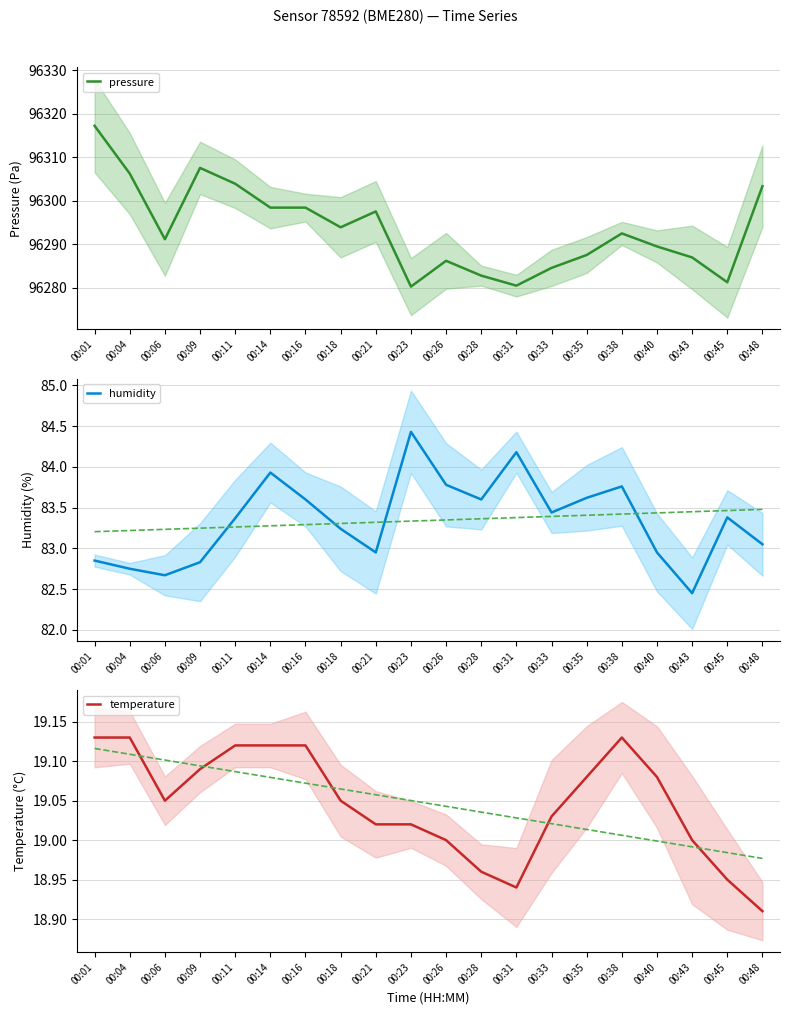

Reading right to left, transcribe all the data shown in this chart.

pressure: 00:48=96303.3	00:45=96281.2	00:43=96286.9	00:40=96289.5	00:38=96292.5	00:35=96287.5	00:33=96284.5	00:31=96280.4	00:28=96282.8	00:26=96286.2	00:23=96280.2	00:21=96297.5	00:18=96293.9	00:16=96298.4	00:14=96298.4	00:11=96303.9	00:09=96307.6	00:06=96291.1	00:04=96306.2	00:01=96317.2
humidity: 00:48=83.0	00:45=83.4	00:43=82.5	00:40=83.0	00:38=83.8	00:35=83.6	00:33=83.4	00:31=84.2	00:28=83.6	00:26=83.8	00:23=84.4	00:21=83.0	00:18=83.2	00:16=83.6	00:14=83.9	00:11=83.4	00:09=82.8	00:06=82.7	00:04=82.8	00:01=82.8
temperature: 00:48=18.9	00:45=18.9	00:43=19.0	00:40=19.1	00:38=19.1	00:35=19.1	00:33=19.0	00:31=18.9	00:28=19.0	00:26=19.0	00:23=19.0	00:21=19.0	00:18=19.1	00:16=19.1	00:14=19.1	00:11=19.1	00:09=19.1	00:06=19.1	00:04=19.1	00:01=19.1